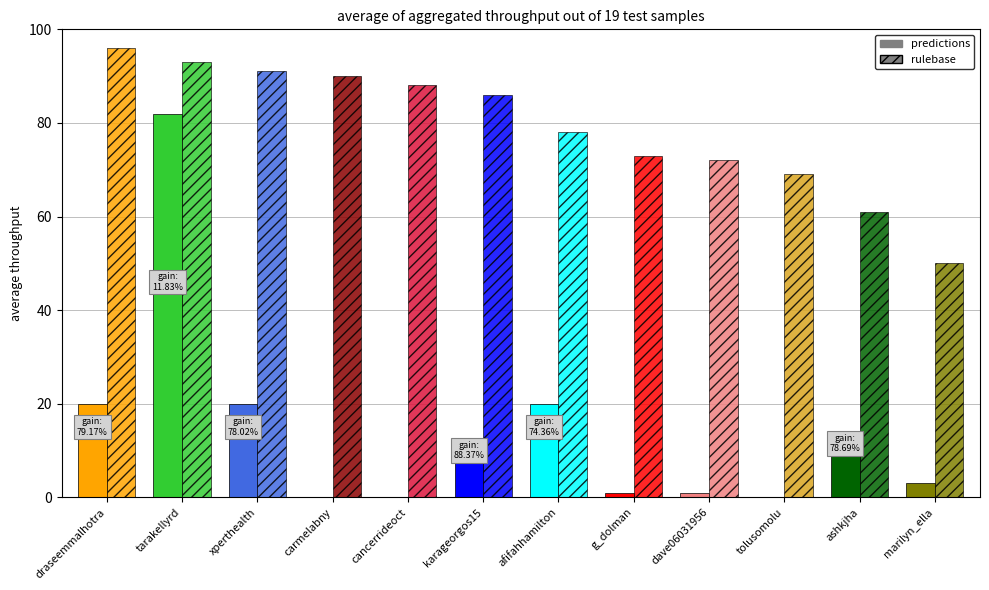

What is the spread (max minus min) of values at cancerrideoct?

88